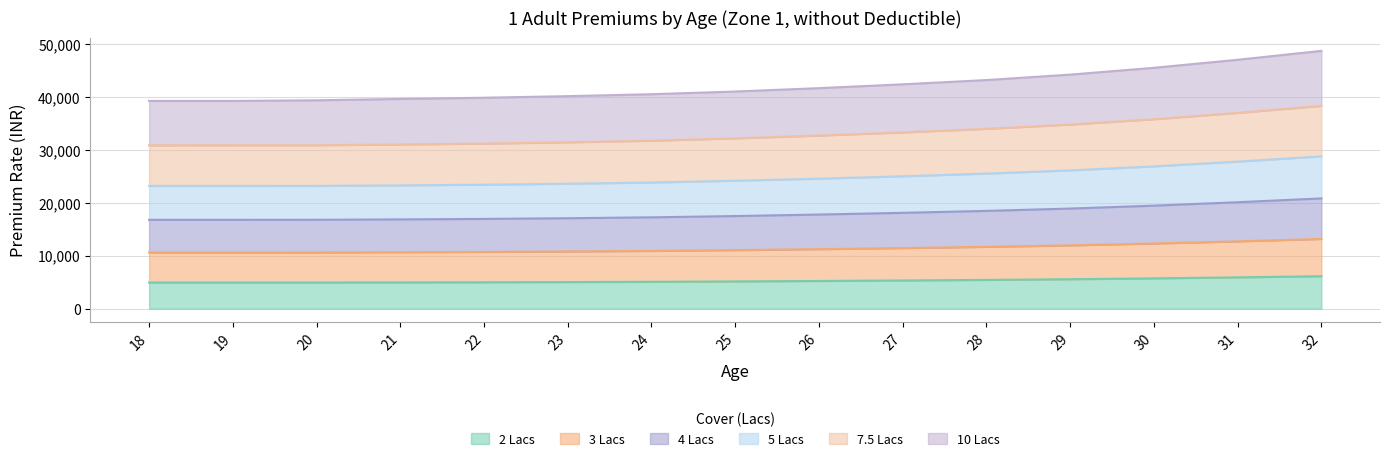

True or false: 10 Lacs has more than 0 interior local peaks.

False